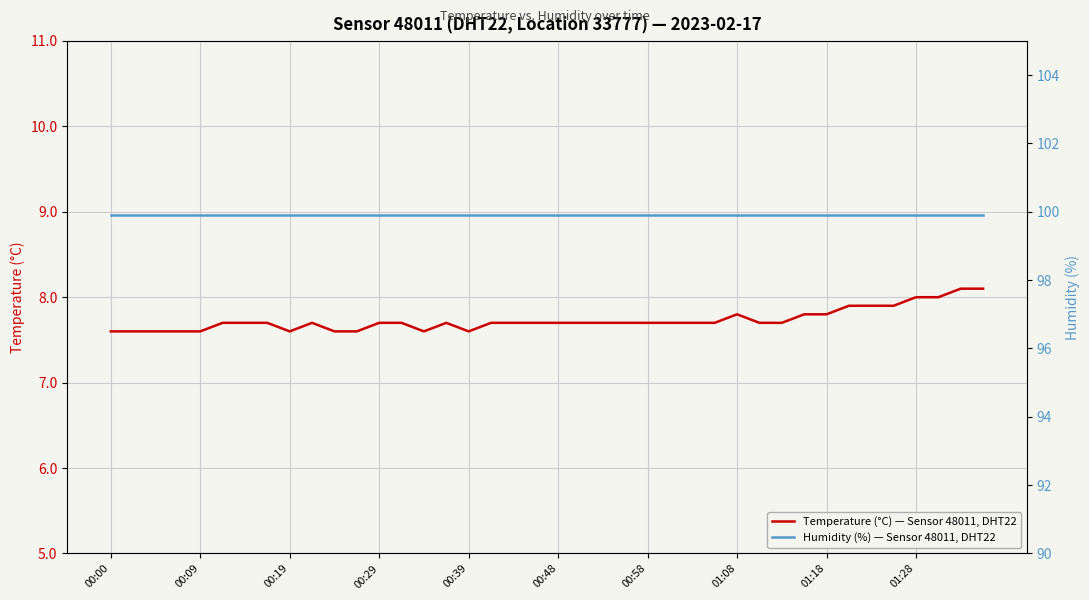

The Temperature (°C) — Sensor 48011, DHT22 series shows 7.8 at 01:08. True or false?

True